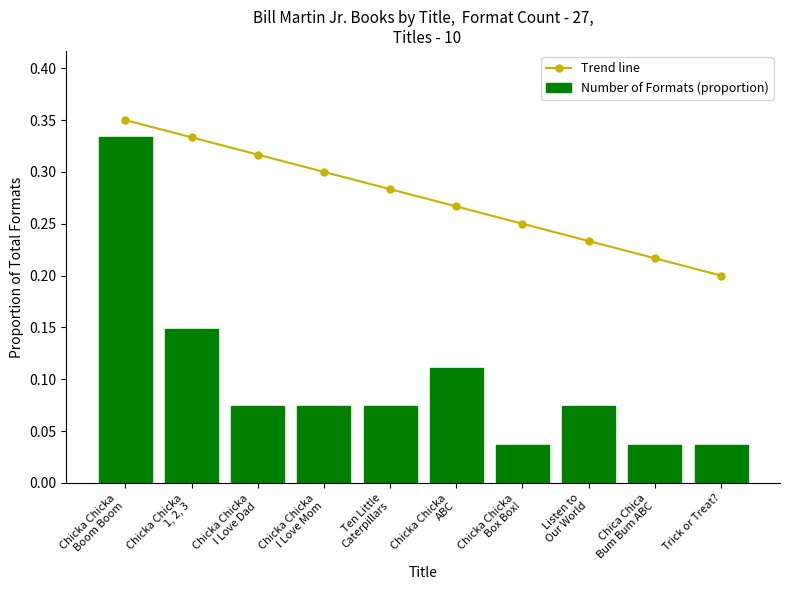

The value of Number of Formats (proportion) at Chica Chica
Bum Bum ABC is 0.0. True or false?

True